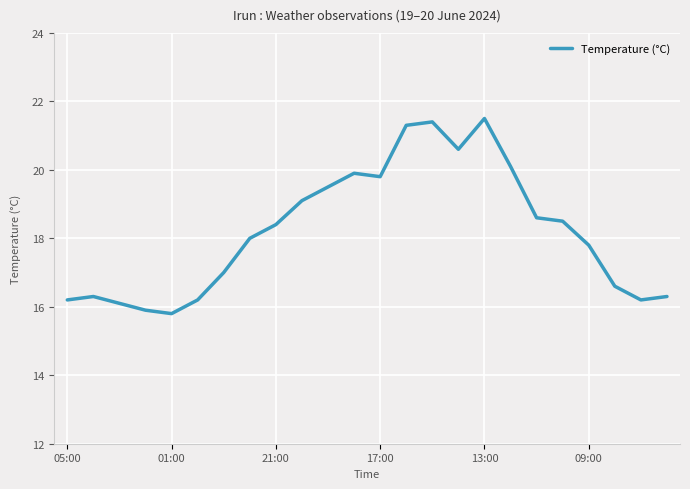

What is the maximum value shown in the chart?

21.5